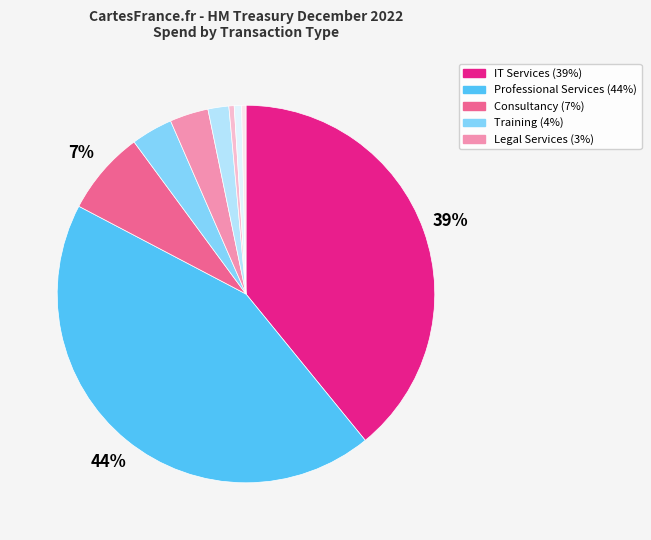

Count the number of slices in the pie.

9